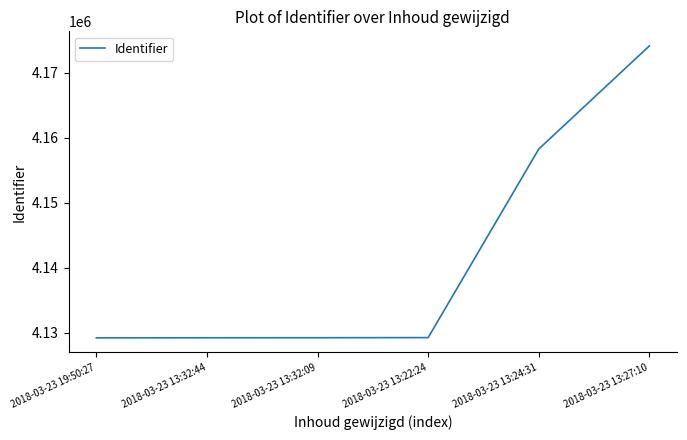

Is it true that the value at 2018-03-23 13:27:10 is 4174153?

True